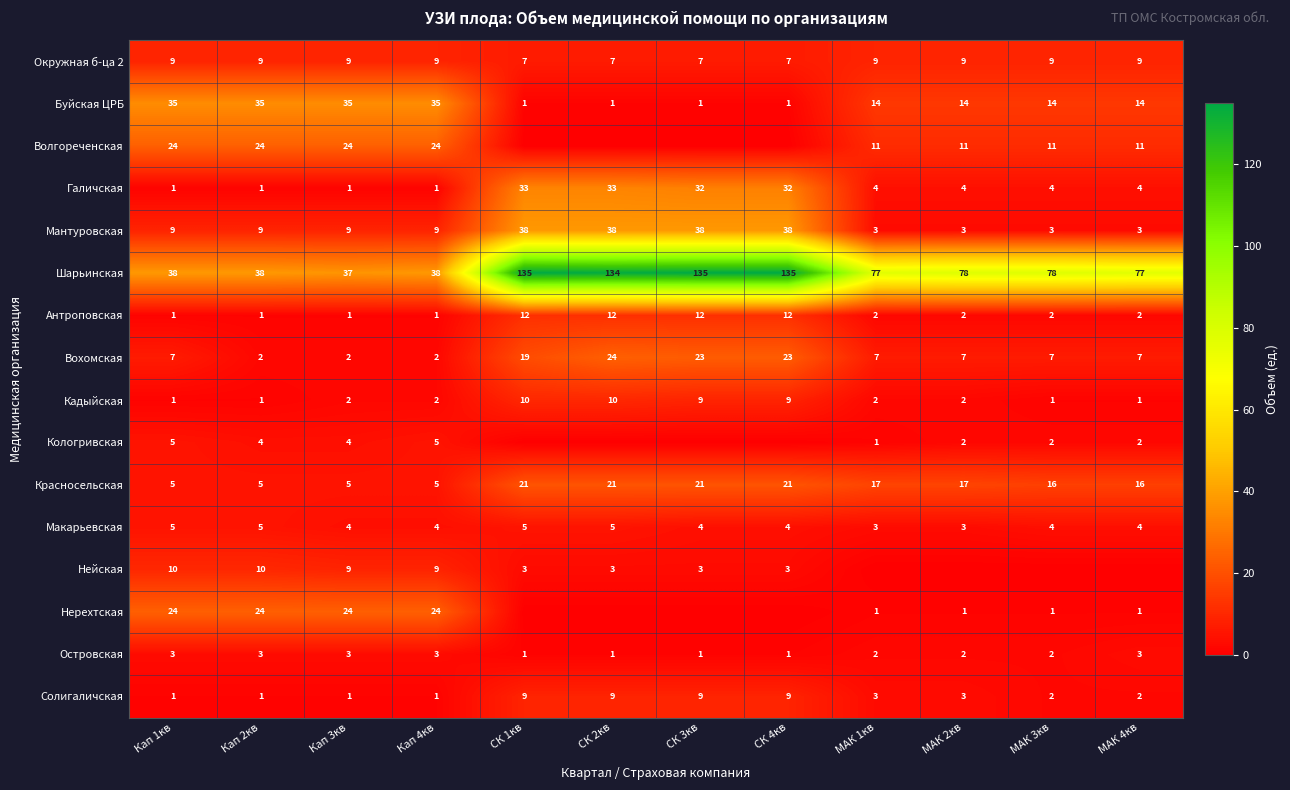

What value does the Окружная б-ца 2 series have at Кап 2кв?

9